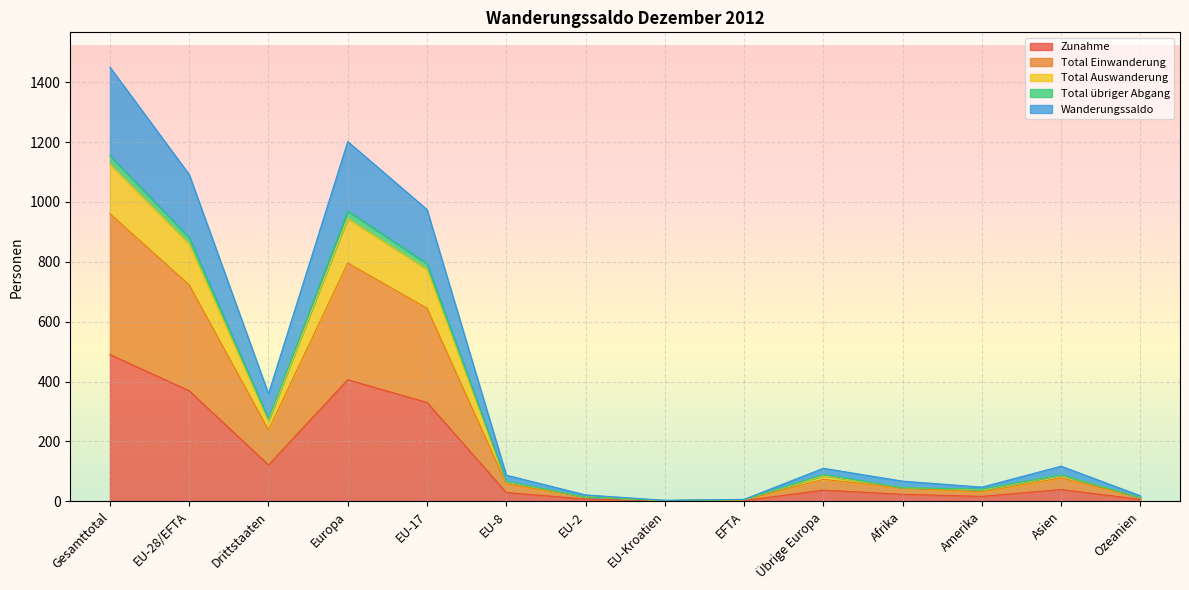

Where does the Wanderungssaldo series first go above 110?

Gesamttotal